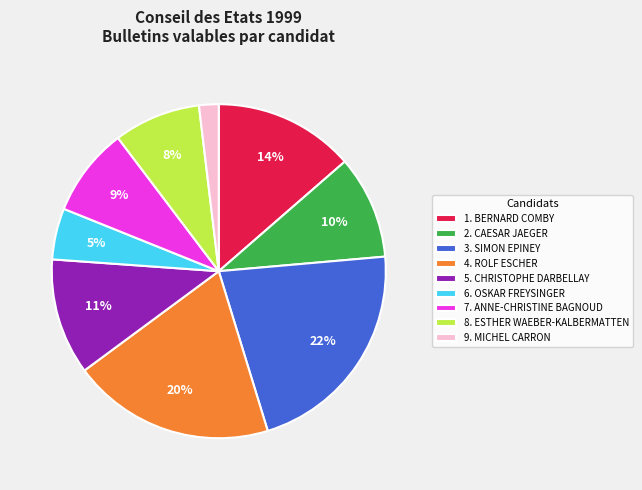

Is there a majority slice in this chart?

No